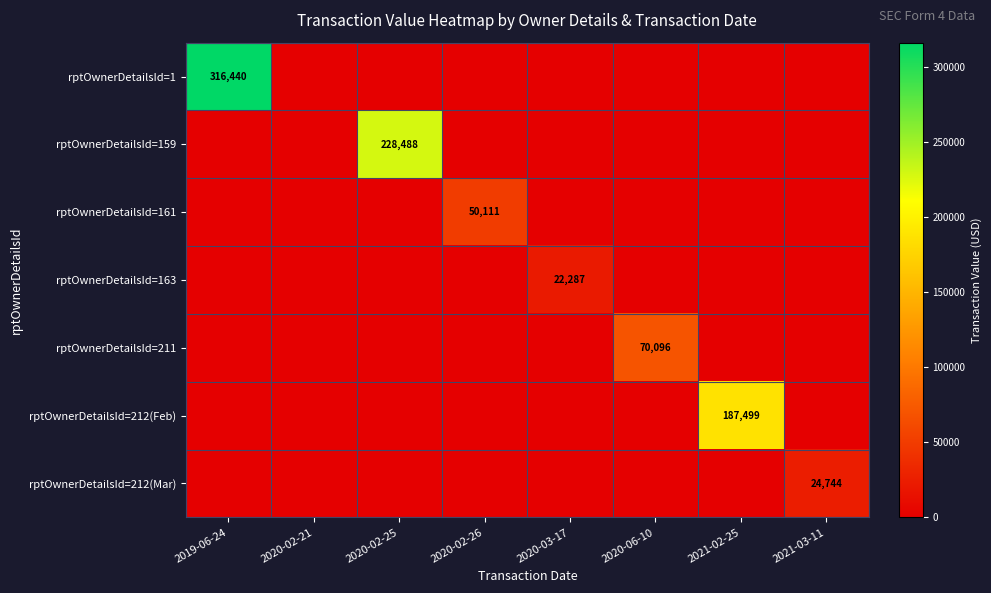

What is the difference between the highest and lowest values at 2020-03-17?

22287